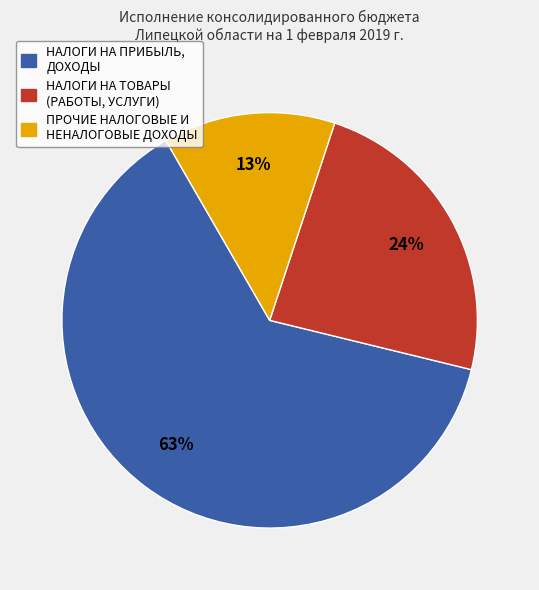

Does any single category account for the majority?

Yes